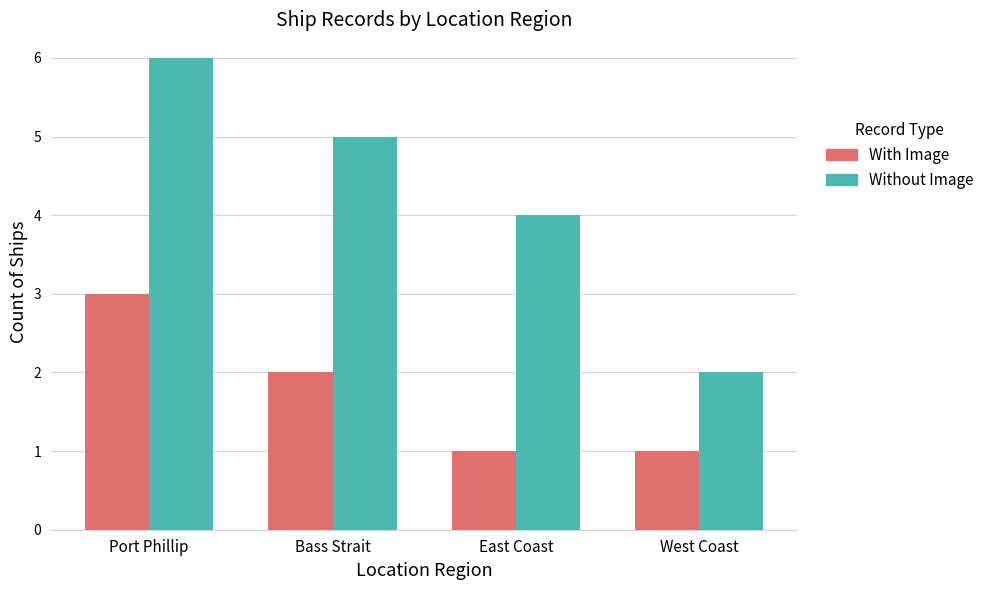

Which series has the largest range (max minus min)?

Without Image